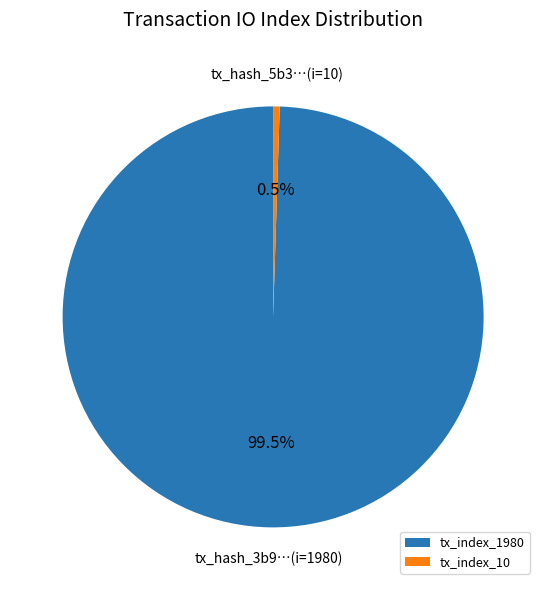

To the nearest percent, what is the combined percentage of tx_index_10 and tx_index_1980?

100%